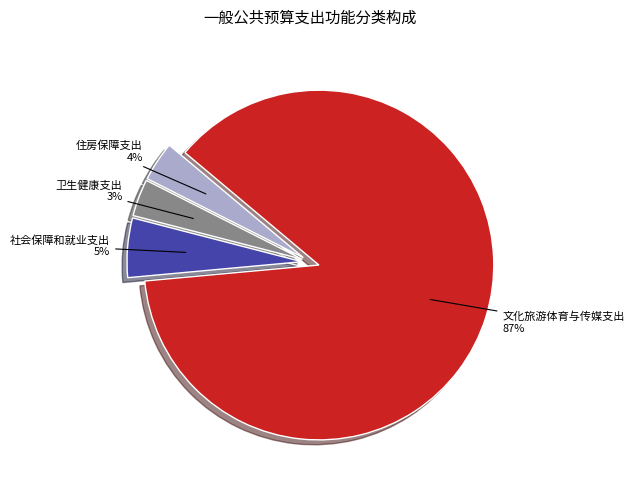

Which has a higher value, 社会保障和就业支出 or 住房保障支出?

社会保障和就业支出